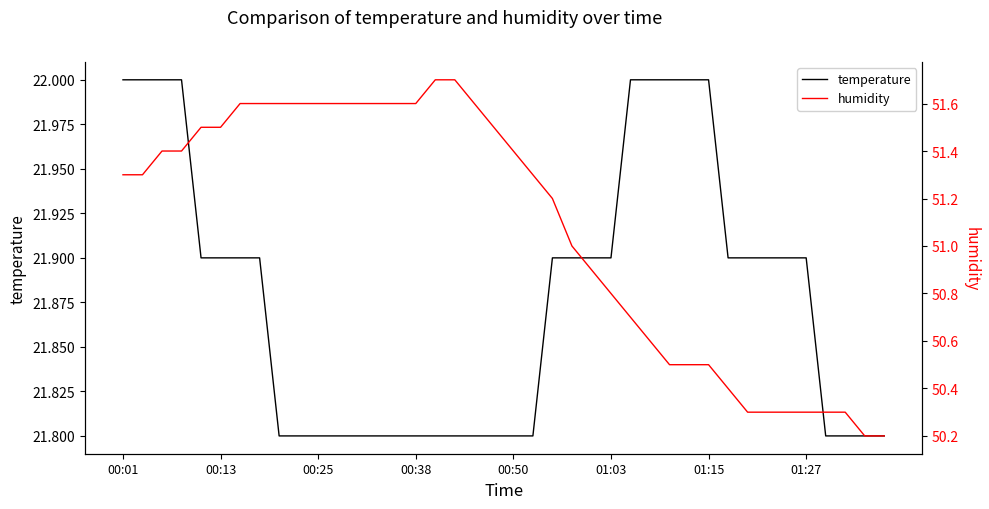

Rank the series by their maximum value, from lowest to highest.

temperature, humidity